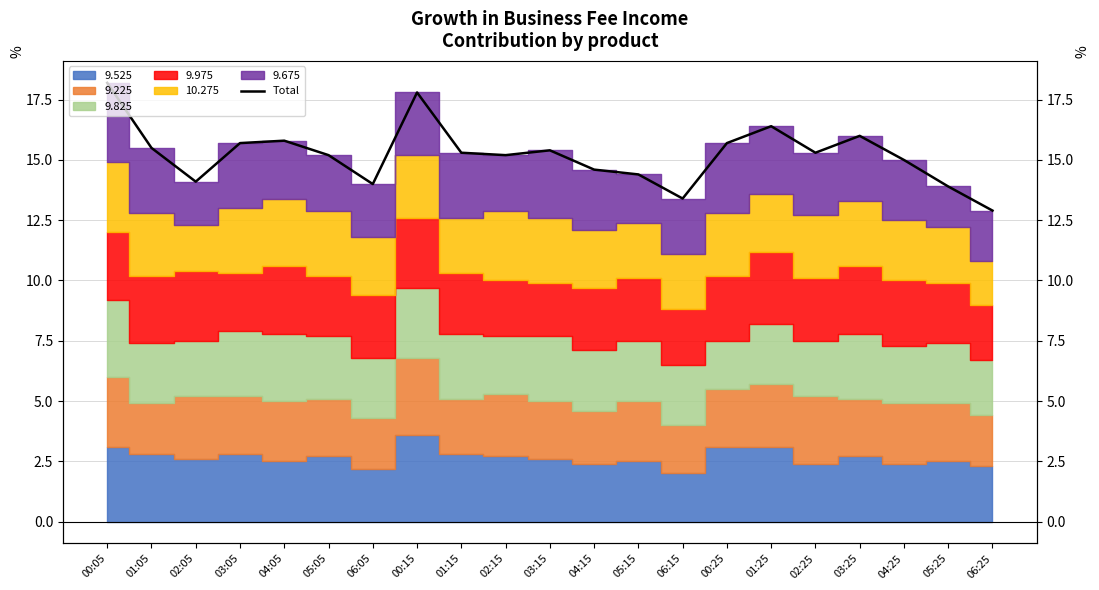

Is it true that the value at 04:25 is 5.4?

False